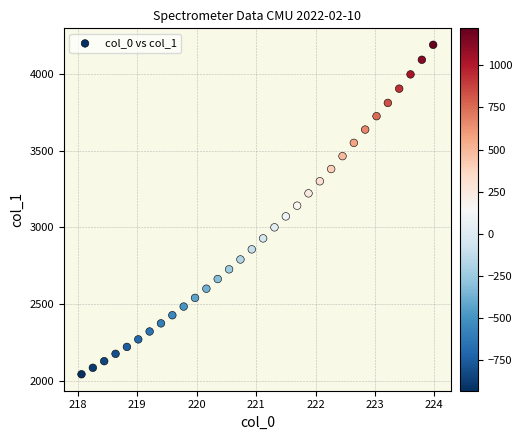

What is the range of X values (max minus min)?

5.9